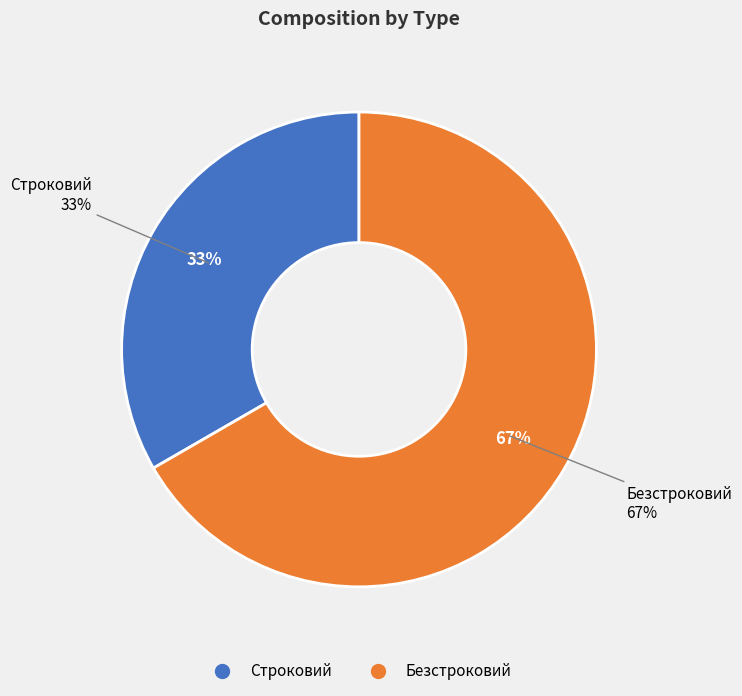

Approximately how many times larger is the value at Безстроковий compared to Строковий?

2.0